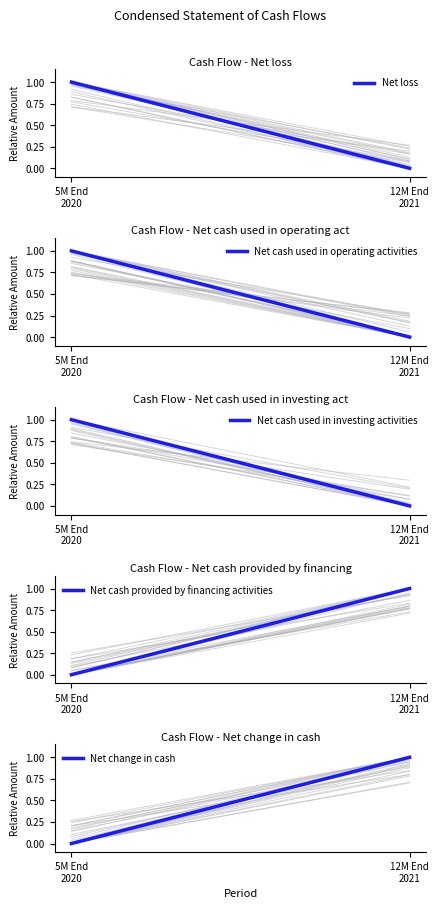

Between 5M End
2020 and 12M End
2021, which series saw the biggest shift?

Net loss